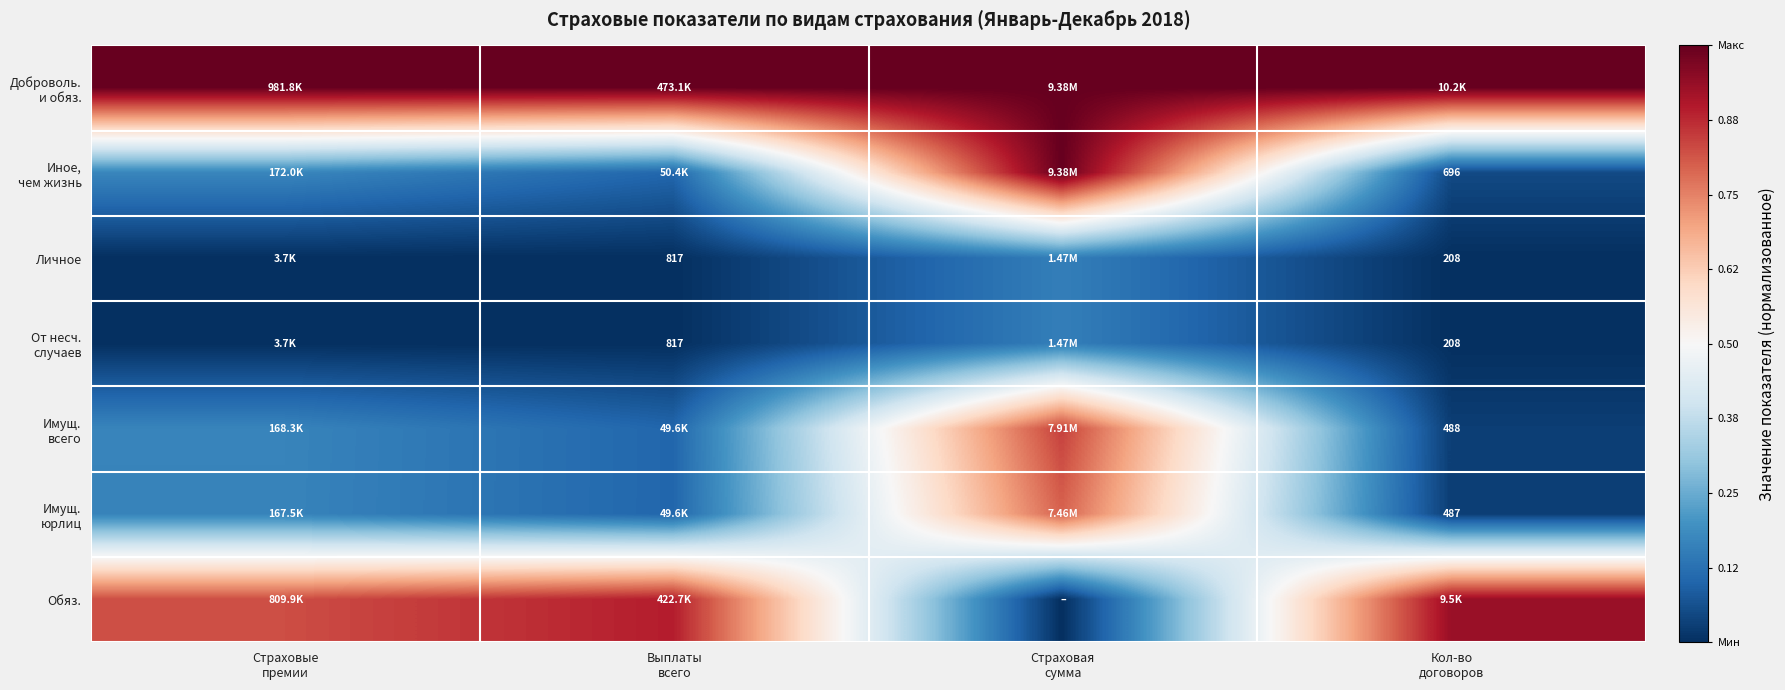

Where is Доброволь. и обяз. nearest to the value 1?

Страховые премии